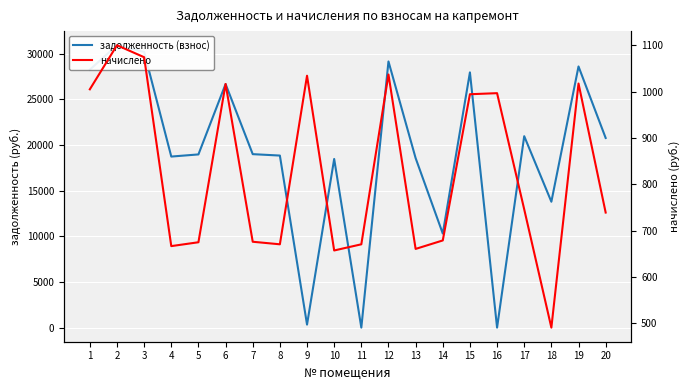

Rank the categories by задолженность (взнос) value from lowest to highest.

11, 16, 9, 14, 18, 10, 13, 4, 8, 5, 7, 20, 17, 6, 15, 1, 19, 12, 3, 2